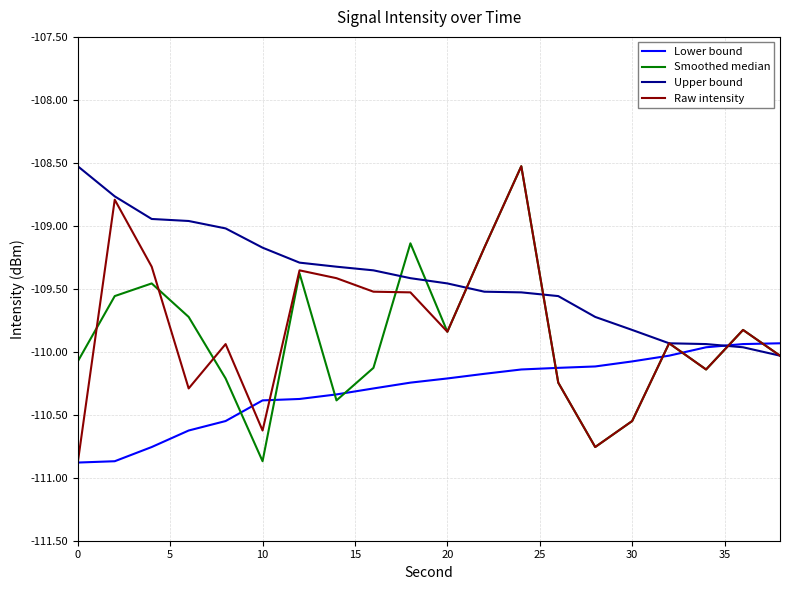

How many distinct data groups are displayed?

4